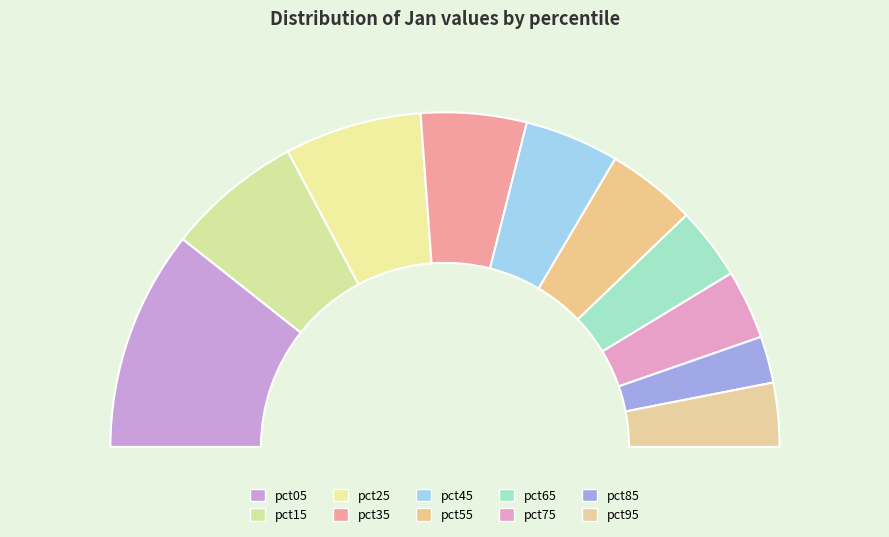

Which category has the smallest portion of the pie?

pct85